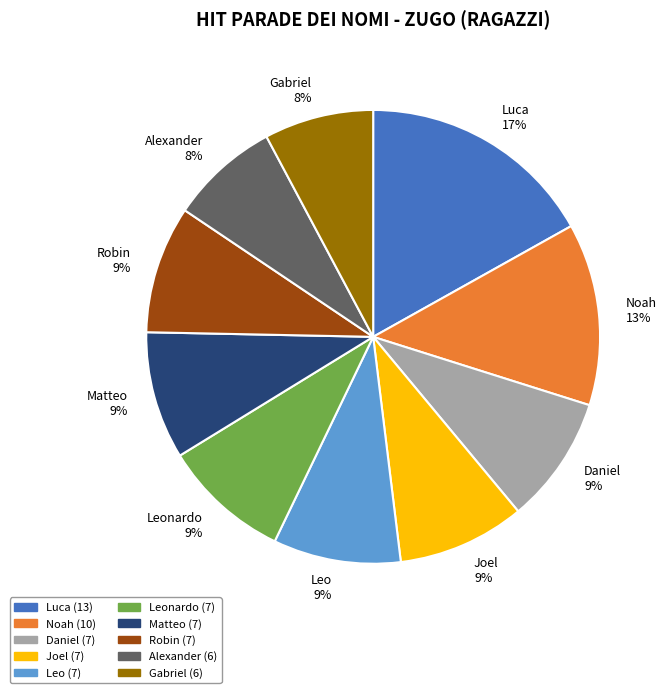

How many slices are in this pie chart?

10